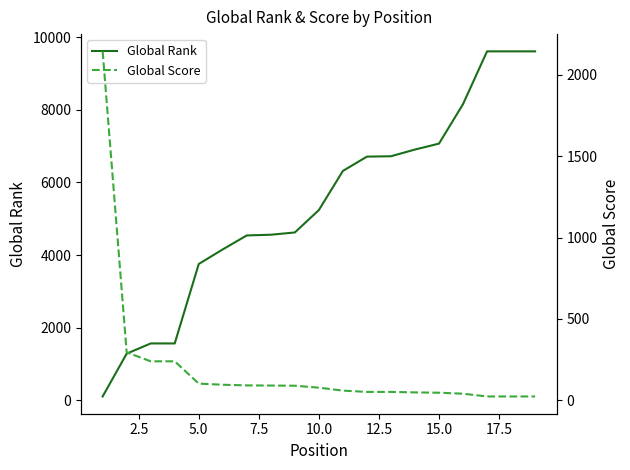

Reading left to right, what are all the values shown in this chart?

Global Rank: 105	1284	1565	1565	3753	4155	4539	4558	4621	5238	6315	6709	6719	6904	7067	8155	9607	9607	9607
Global Score: 2144	295	240	240	103	96	92	91	90	78	60	52	52	49	47	41	24	24	24